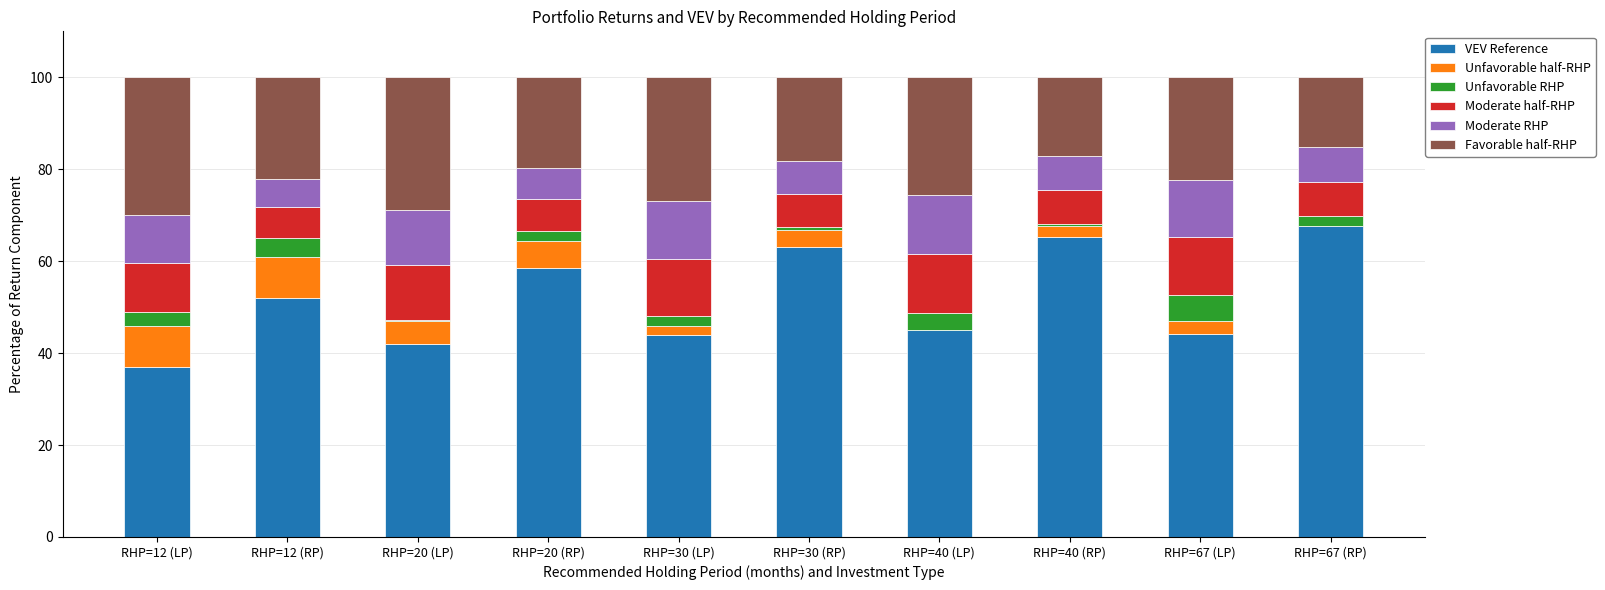

Is it true that VEV Reference equals 65.3 at RHP=40 (RP)?

True